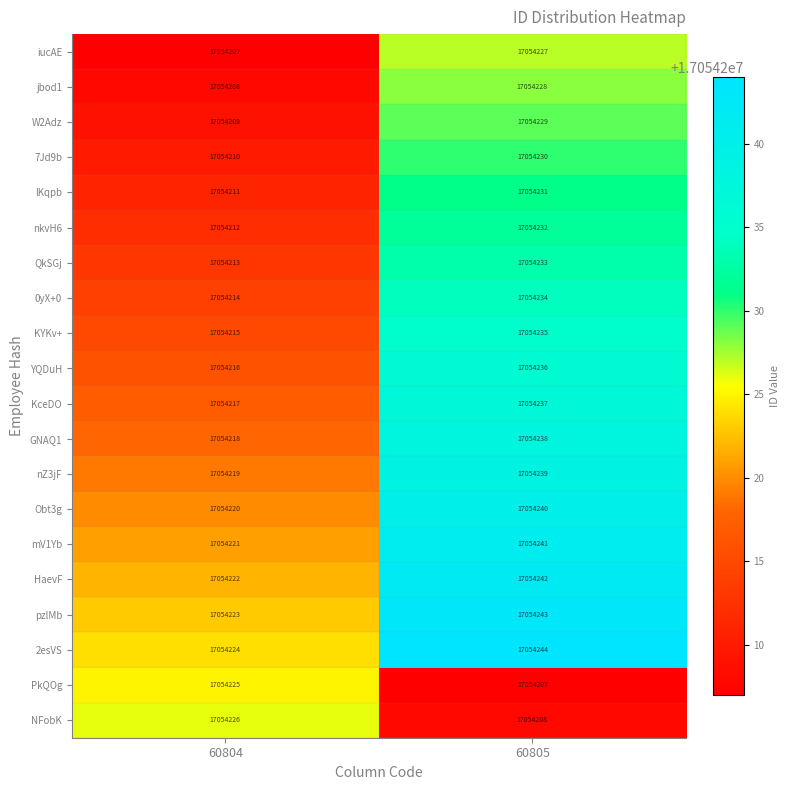

What is the sum of the KYKv+ values at 60805 and 60804?

34108450